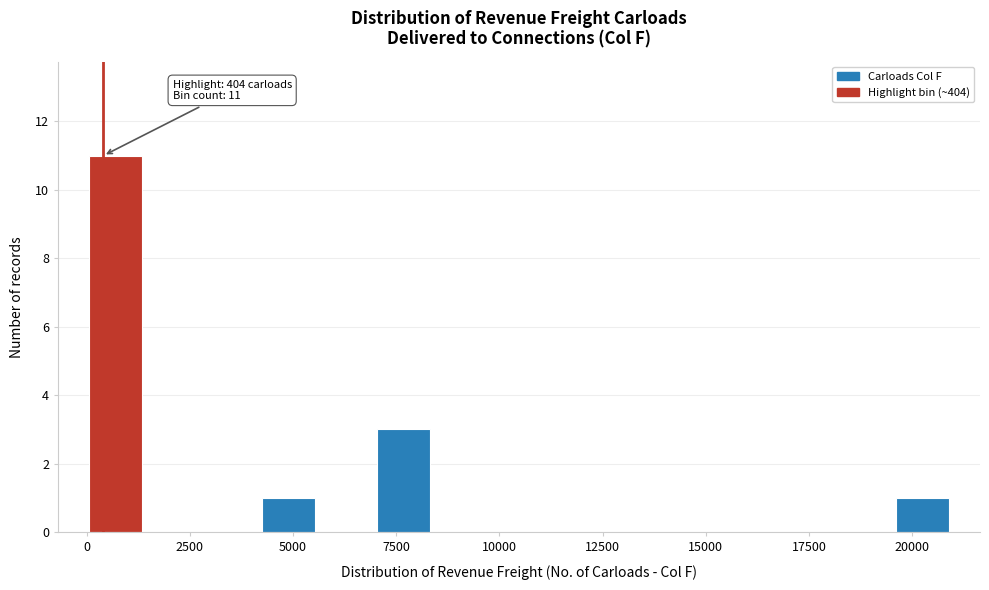

Around what value on the x-axis is the tallest bar? Give the approximate position of its centre, as read against the axis.

500